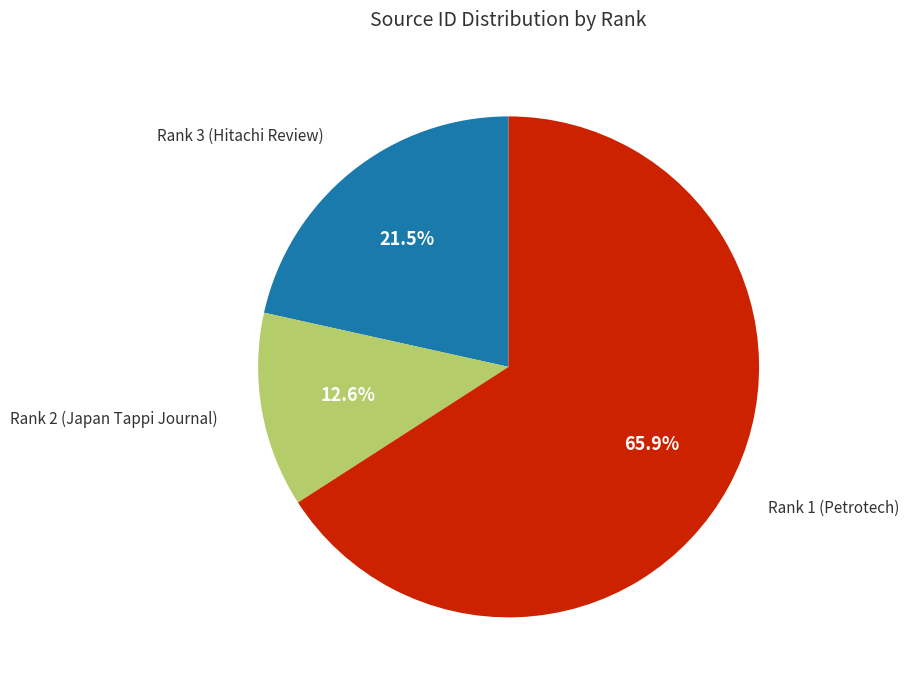

How much of the chart is everything except Rank 3 (Hitachi Review)?

78.5%